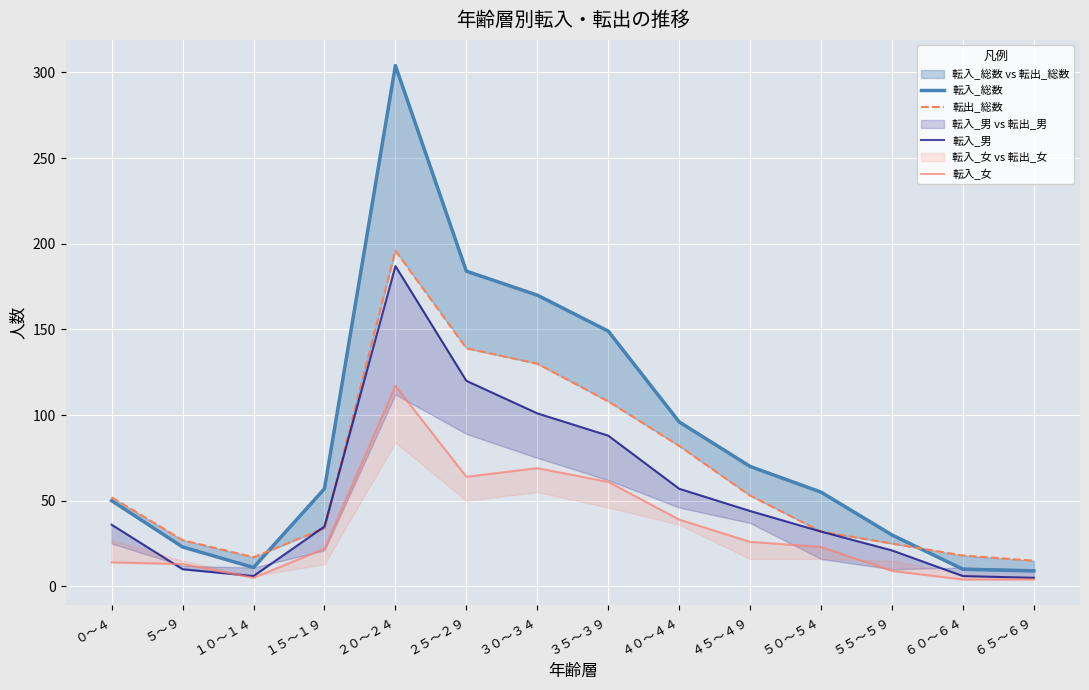

Which series has the largest range (max minus min)?

転入_総数